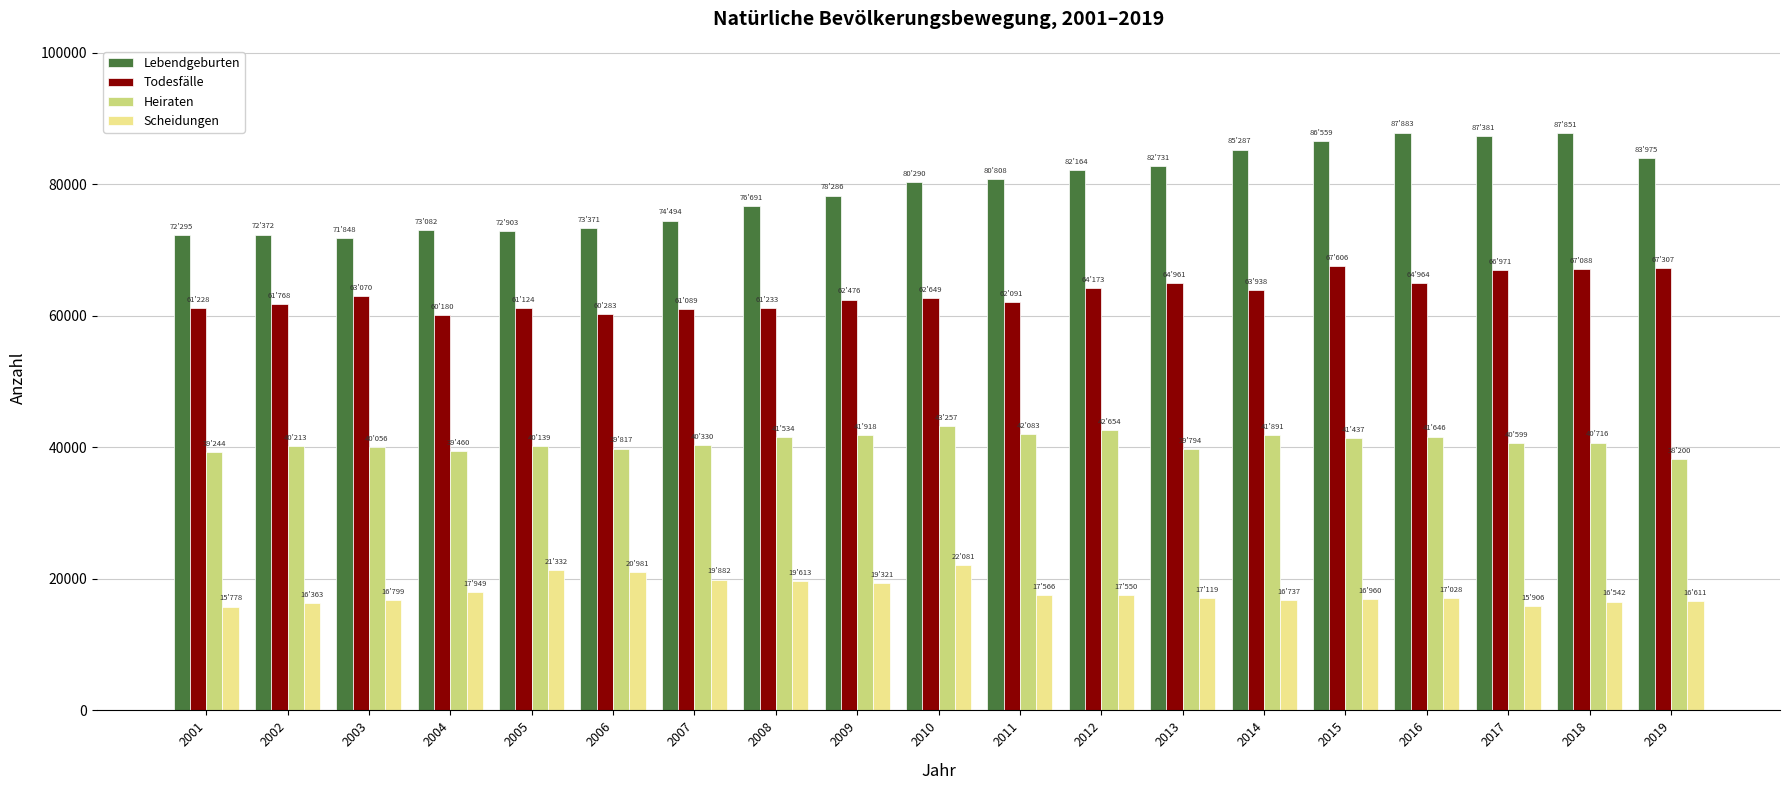

What is the sum of all Lebendgeburten values?

1510271